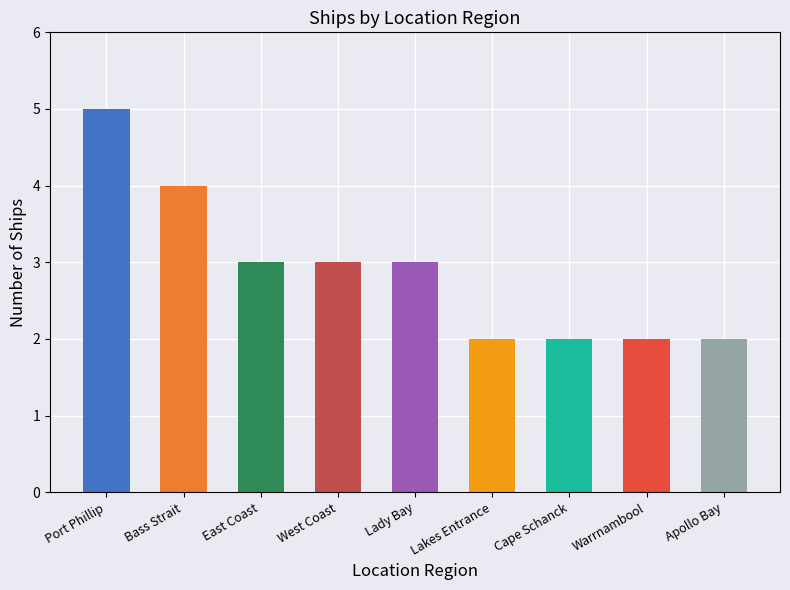

What is the sum of all values?

26